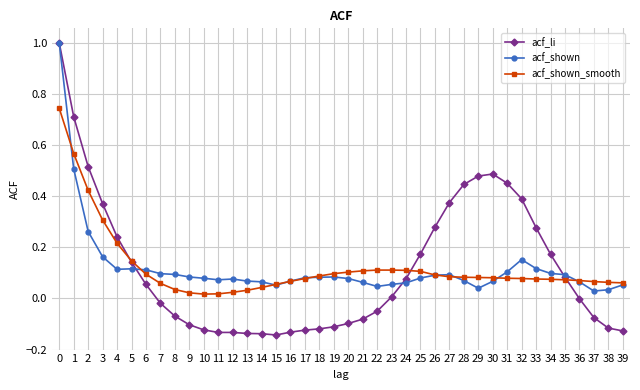

What is the greatest value displayed?

1.0